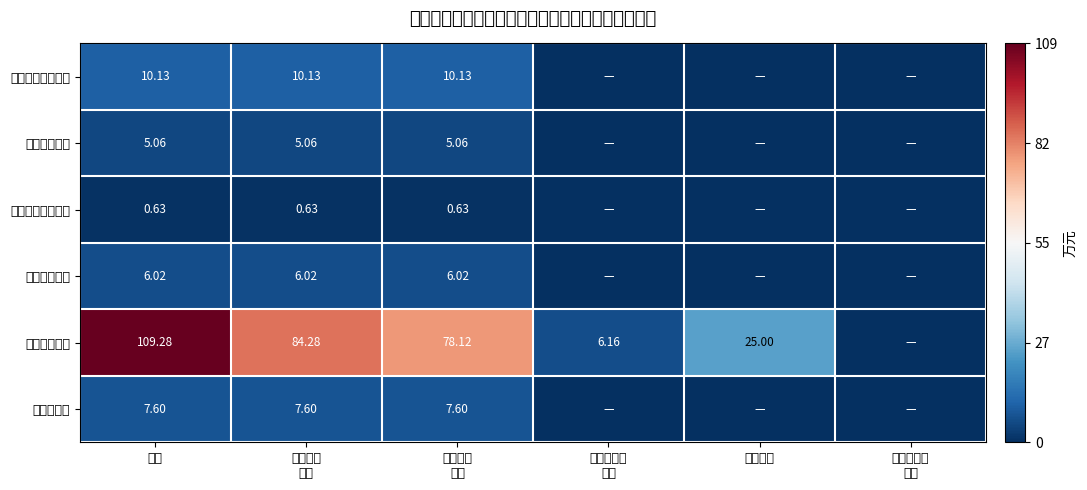

Rank the series at 基本支出
小计 from lowest to highest value.

其他社保就业支出, 职业年金缴费, 事业单位医疗, 住房公积金, 基本养老保险缴费, 水利工程运维